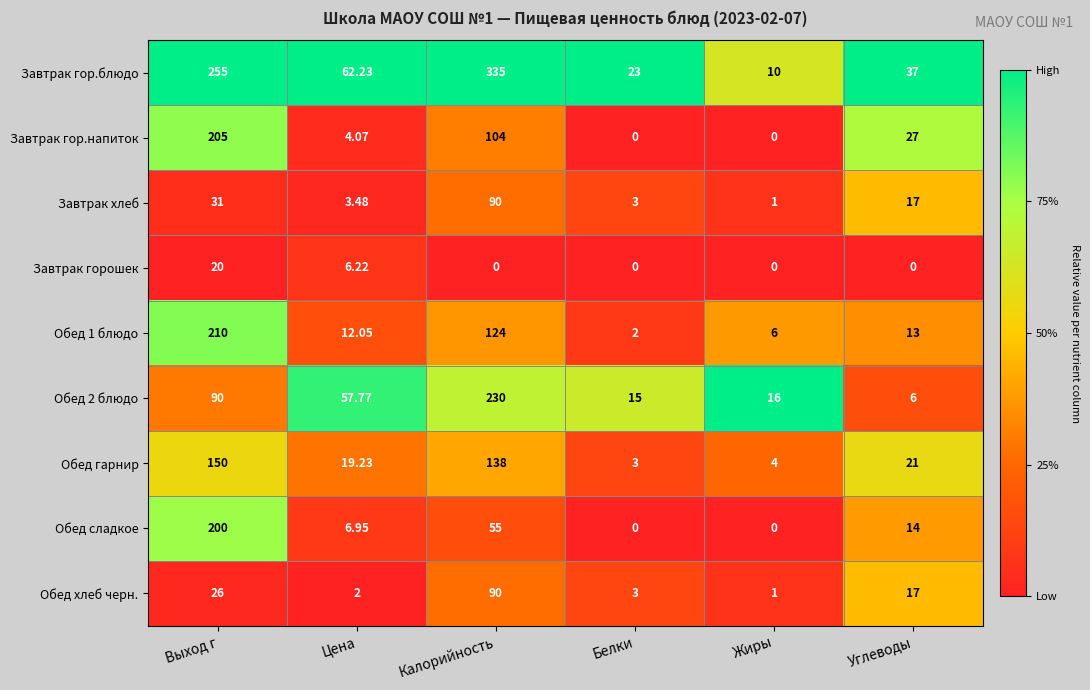

What is the spread (max minus min) of values at Цена?

60.2